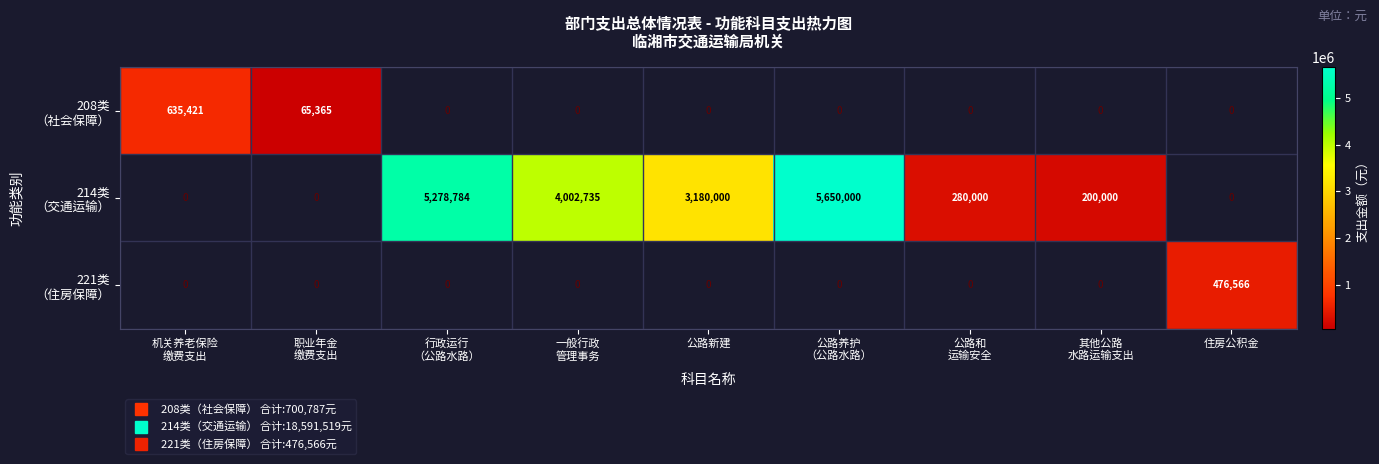

What is the spread (max minus min) of values at 住房公积金?

476566